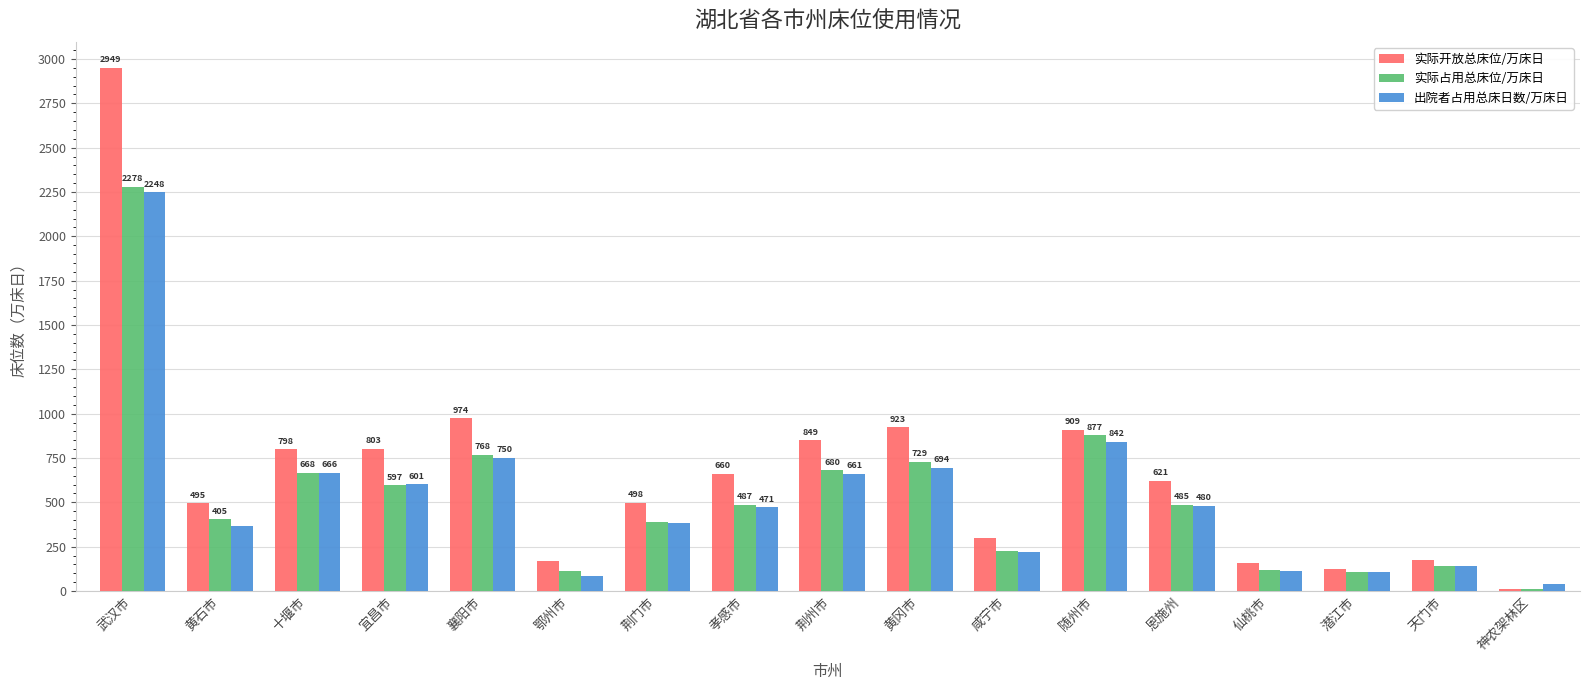

The value of 实际开放总床位/万床日 at 鄂州市 is 167. True or false?

True